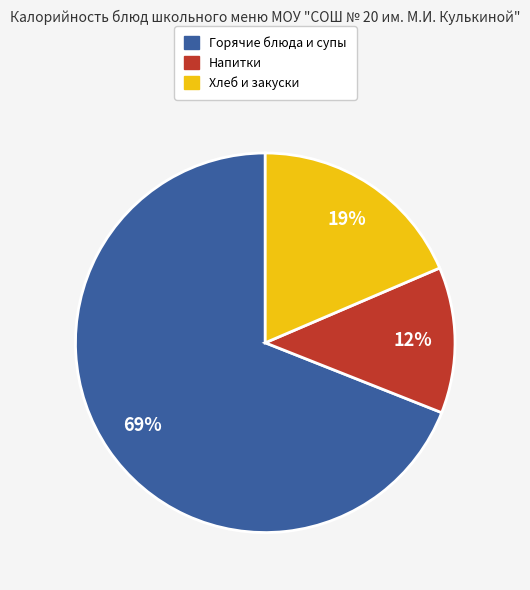

To the nearest percent, what is the average slice percentage?

33%